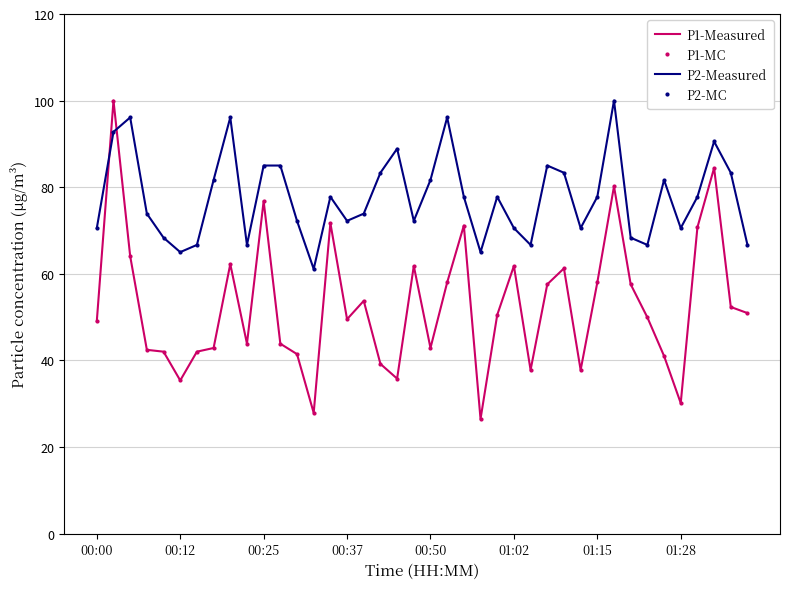

What are all the series names shown in the legend?

P1-Measured, P1-MC, P2-Measured, P2-MC